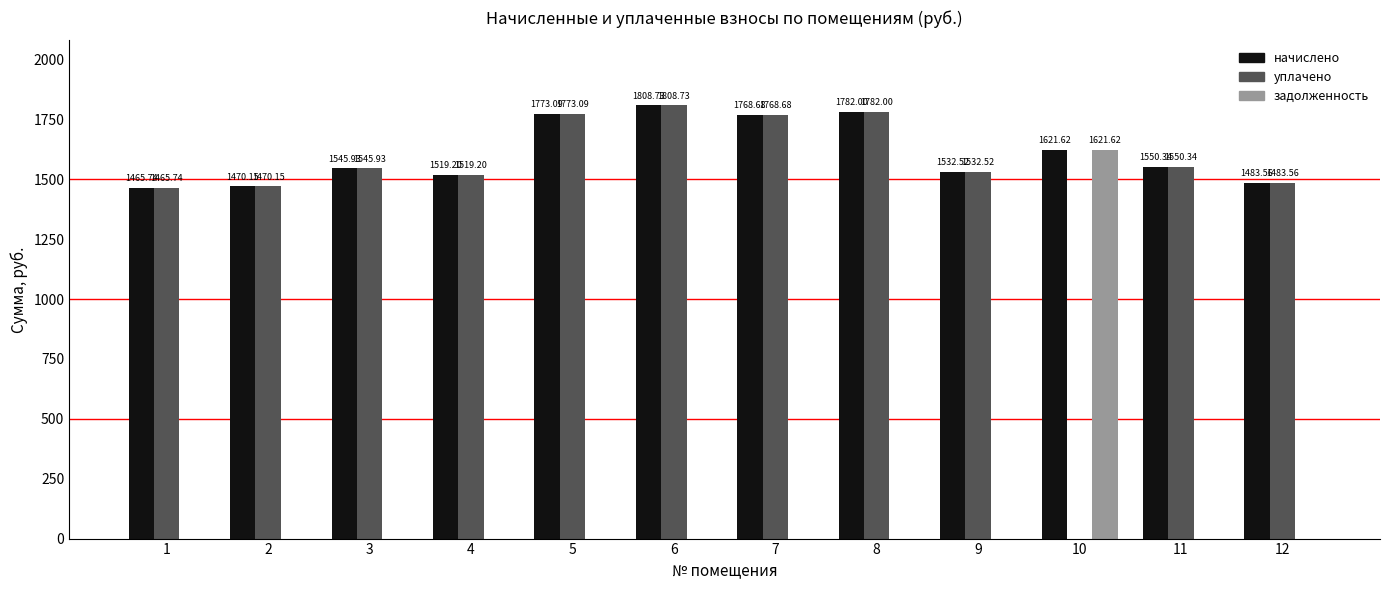

What is the total value across all series at 12?

2967.1